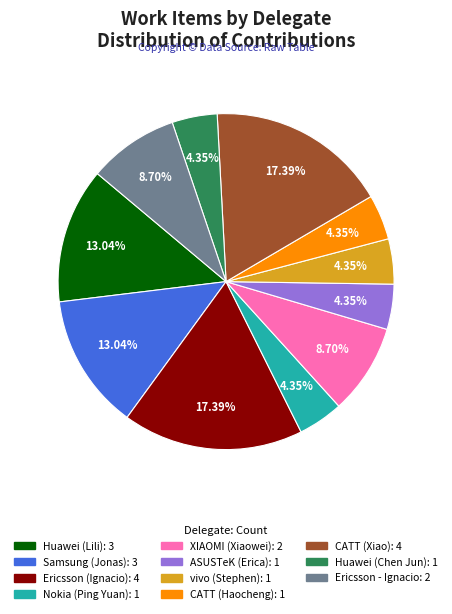

Is it true that Ericsson (Ignacio) is 17% of the pie?

True